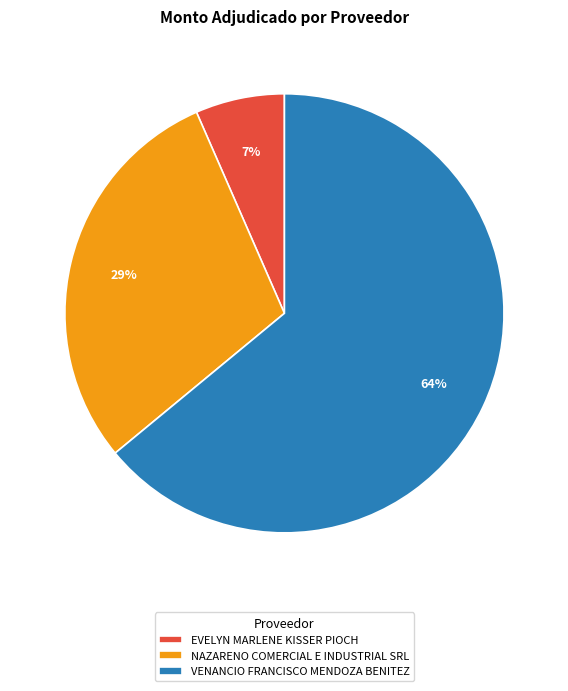

True or false: NAZARENO COMERCIAL E INDUSTRIAL SRL accounts for 40% of the total.

False